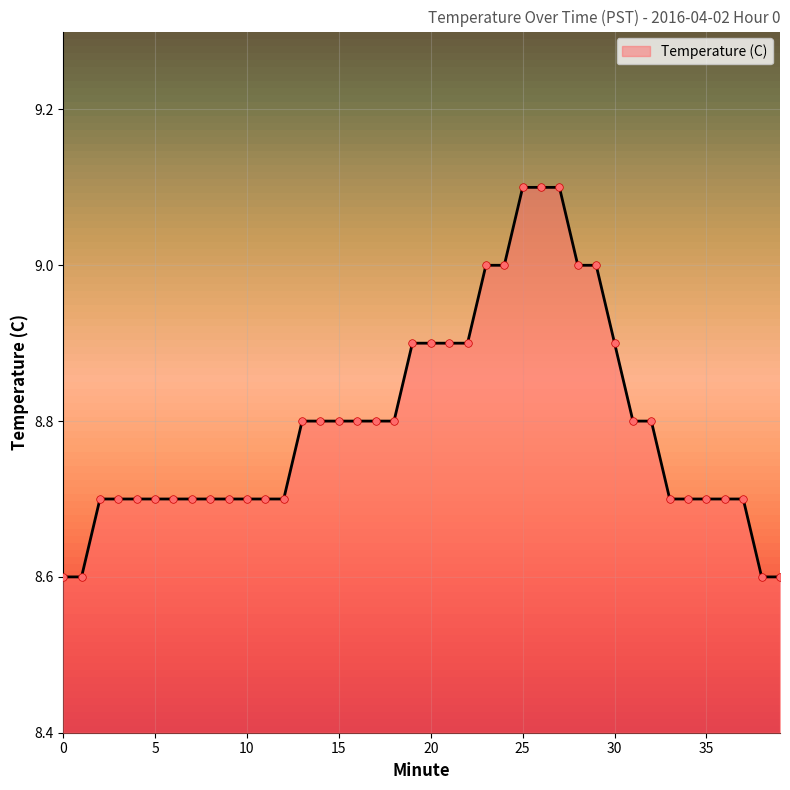

What is the minimum value shown in the chart?

8.6